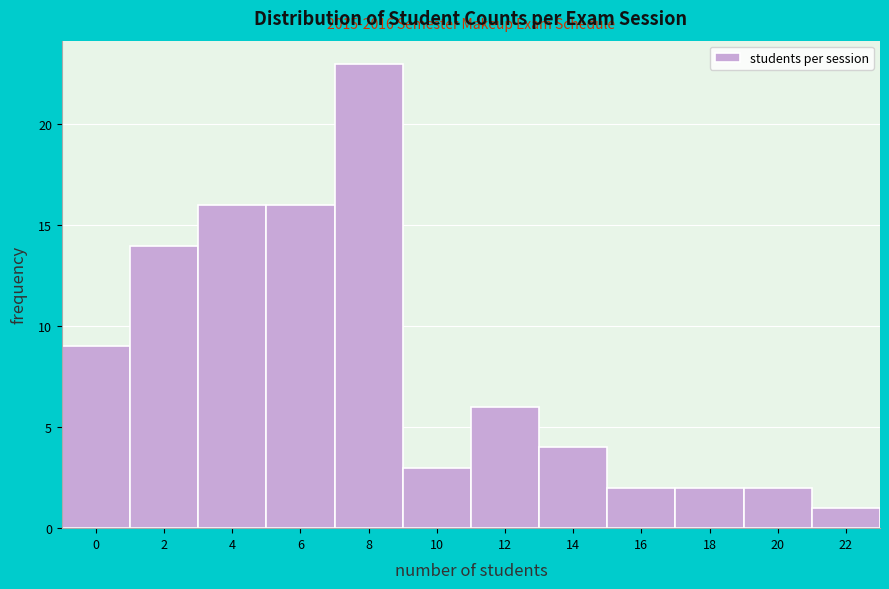

Reading left to right, what are all the values shown in this chart?

9	14	16	16	23	3	6	4	2	2	2	1